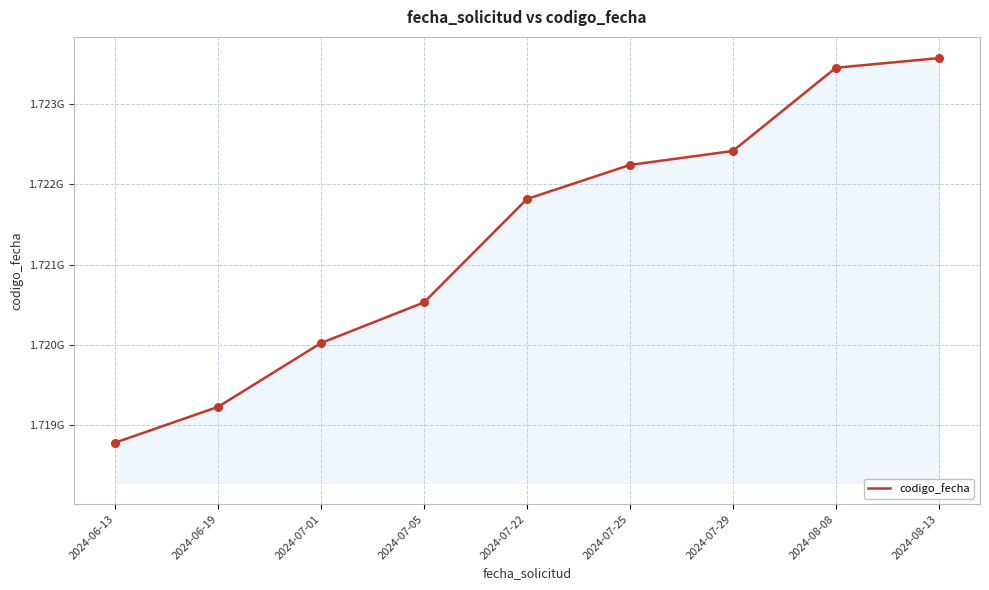

Between 2024-06-13 and 2024-08-13, which is larger?

2024-08-13